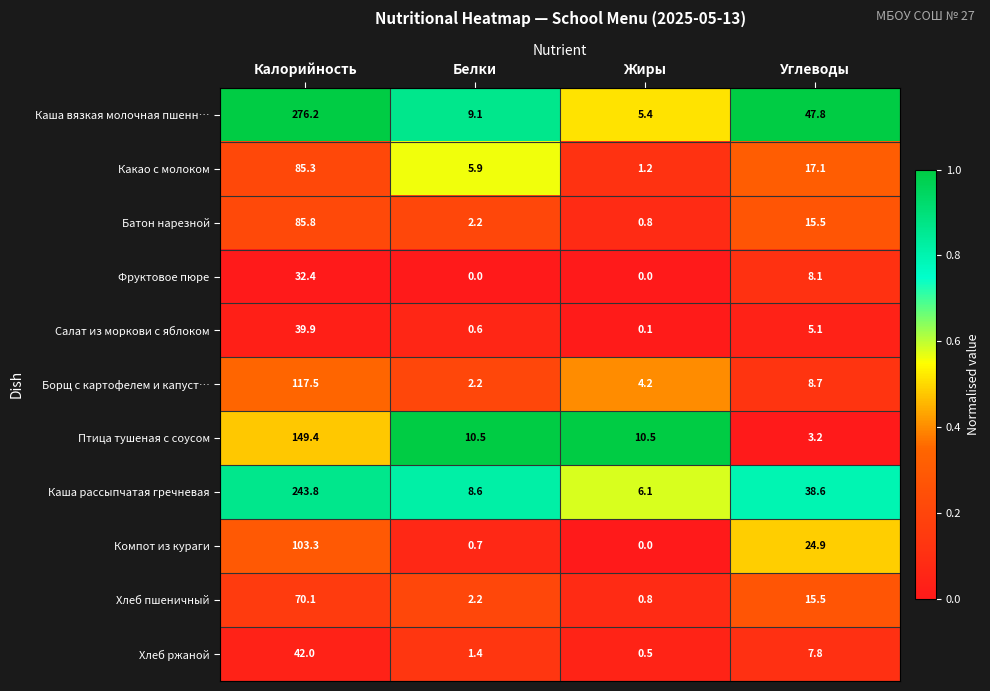

Which series has the widest spread of values?

Каша вязкая молочная пшенн…